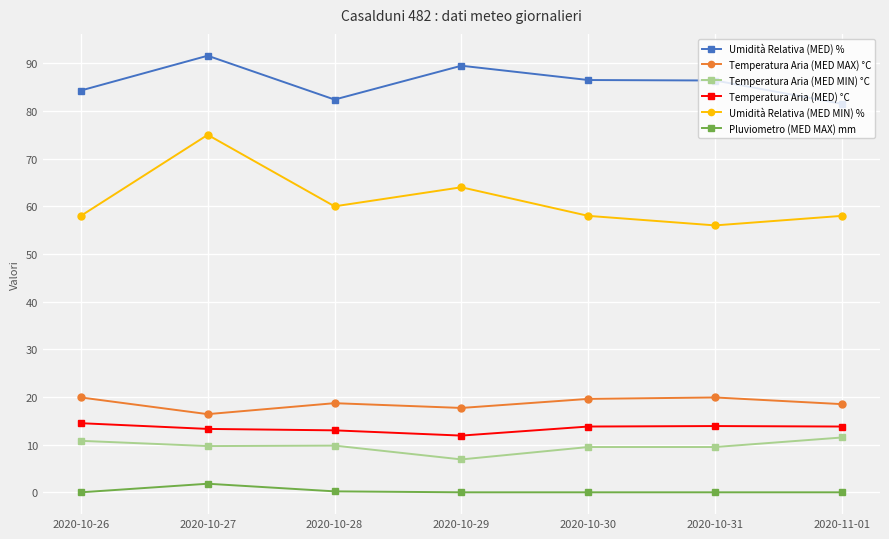

What is the difference between the maximum and minimum values in the Pluviometro (MED MAX) mm series?

1.8